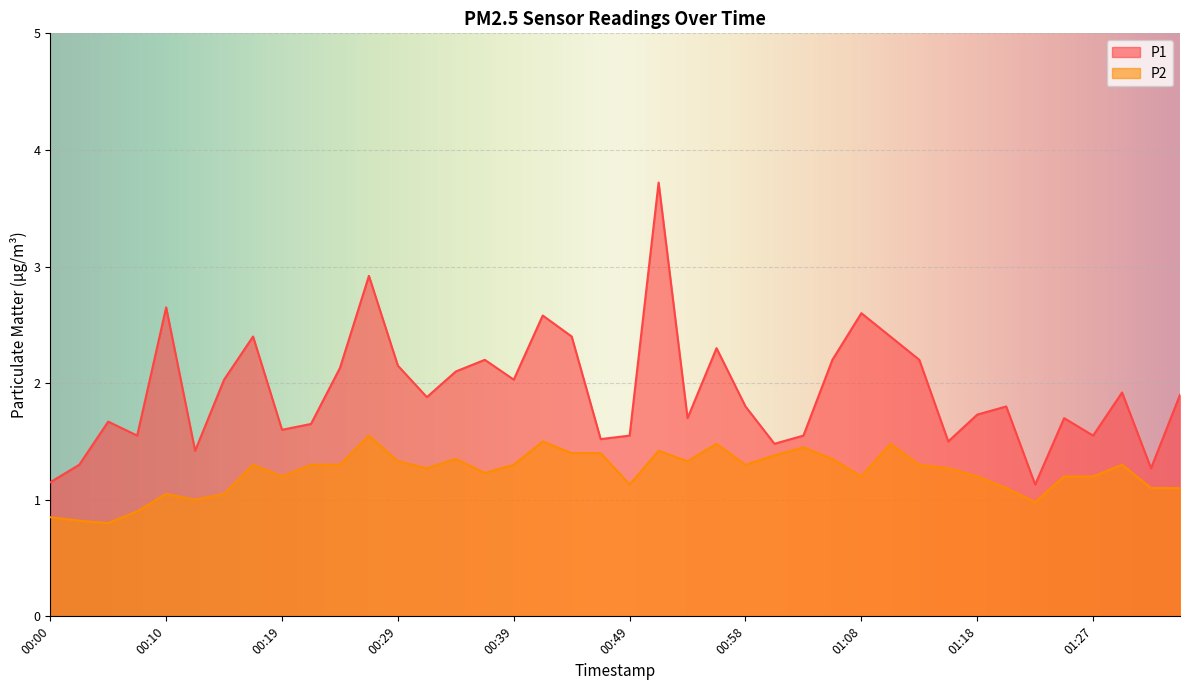

What are all the series names shown in the legend?

P1, P2